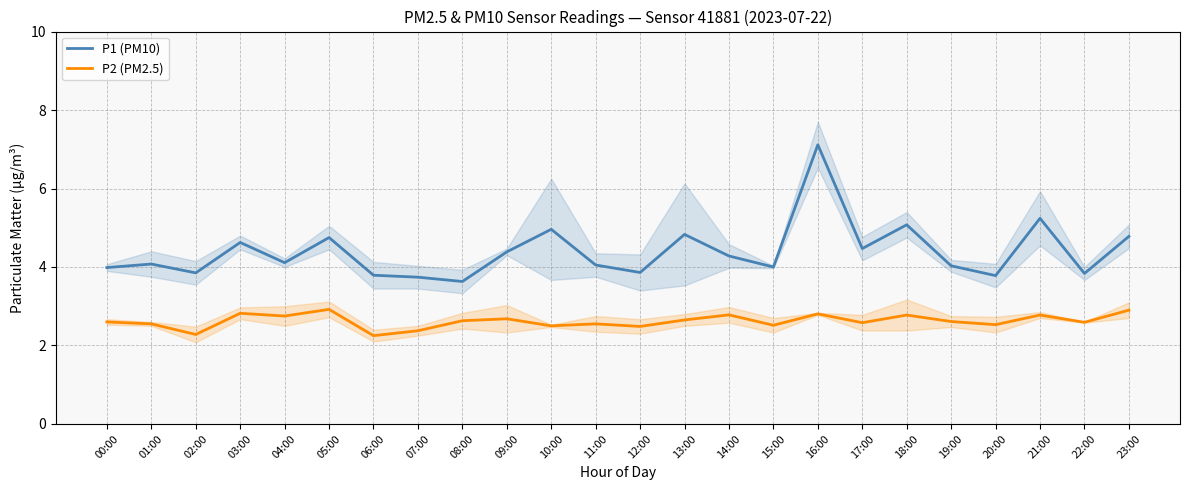

Reading right to left, what are all the values shown in this chart?

P1 (PM10): 4.8	3.8	5.2	3.8	4.0	5.1	4.5	7.1	4.0	4.3	4.8	3.9	4.0	5.0	4.4	3.6	3.7	3.8	4.8	4.1	4.6	3.9	4.1	4.0
P2 (PM2.5): 2.9	2.6	2.8	2.5	2.6	2.8	2.6	2.8	2.5	2.8	2.6	2.5	2.5	2.5	2.7	2.6	2.4	2.2	2.9	2.8	2.8	2.3	2.5	2.6